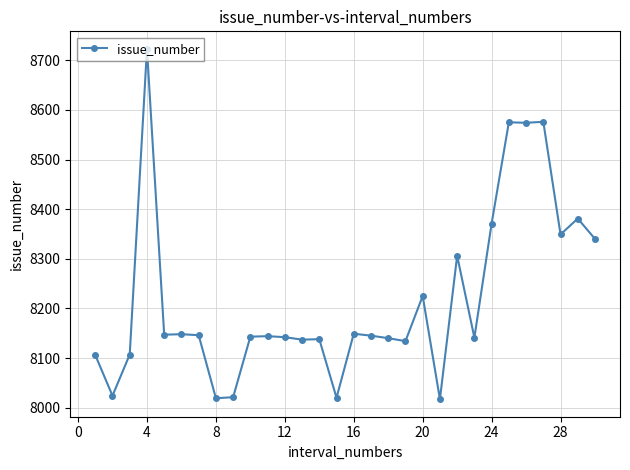

Is this an area chart (filled region under the line)?

No